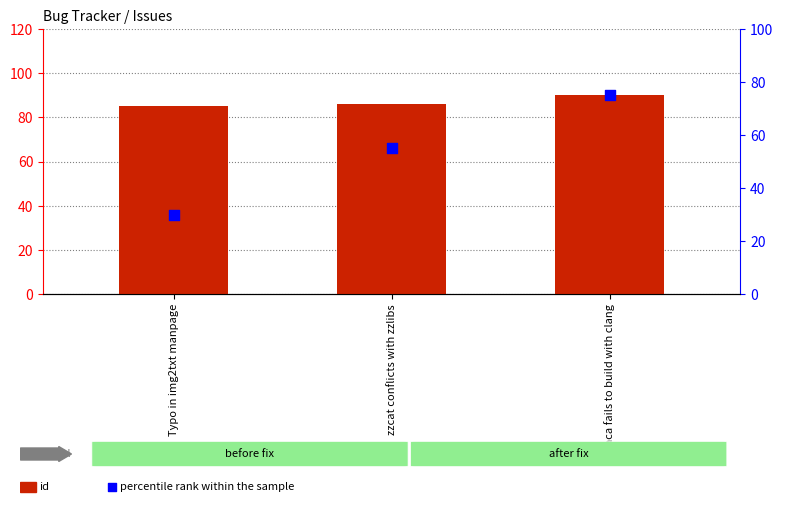

What is the total value across all series at Typo in img2txt manpage?

115